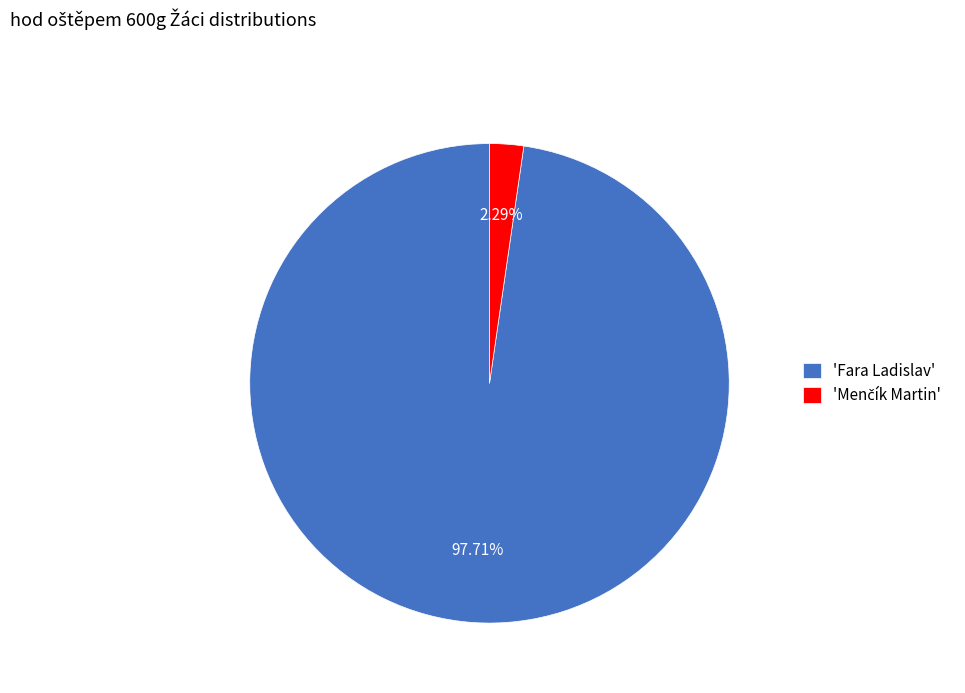

How many segments does this pie chart have?

2